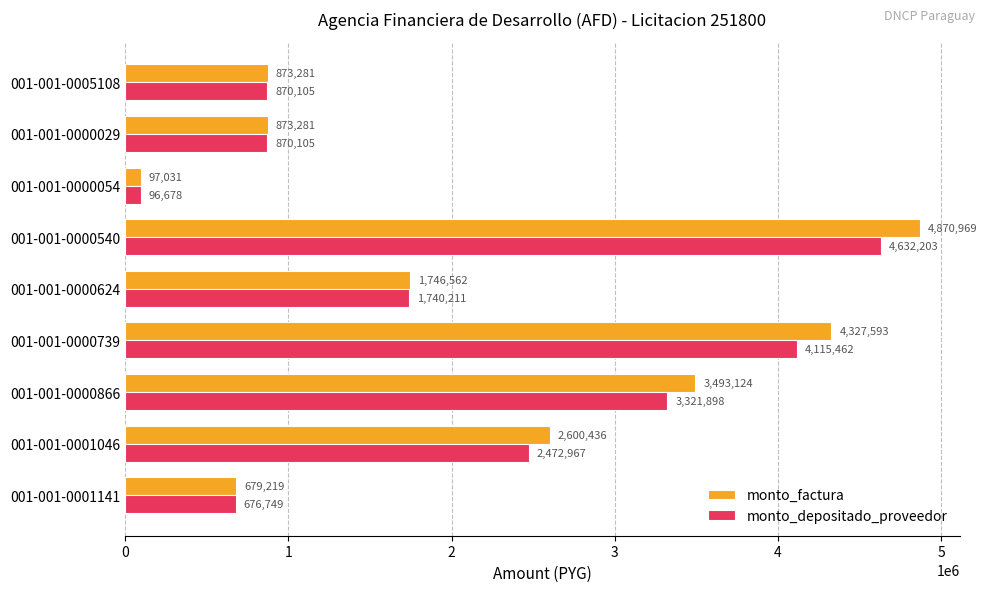

Which series has the largest range (max minus min)?

monto_factura